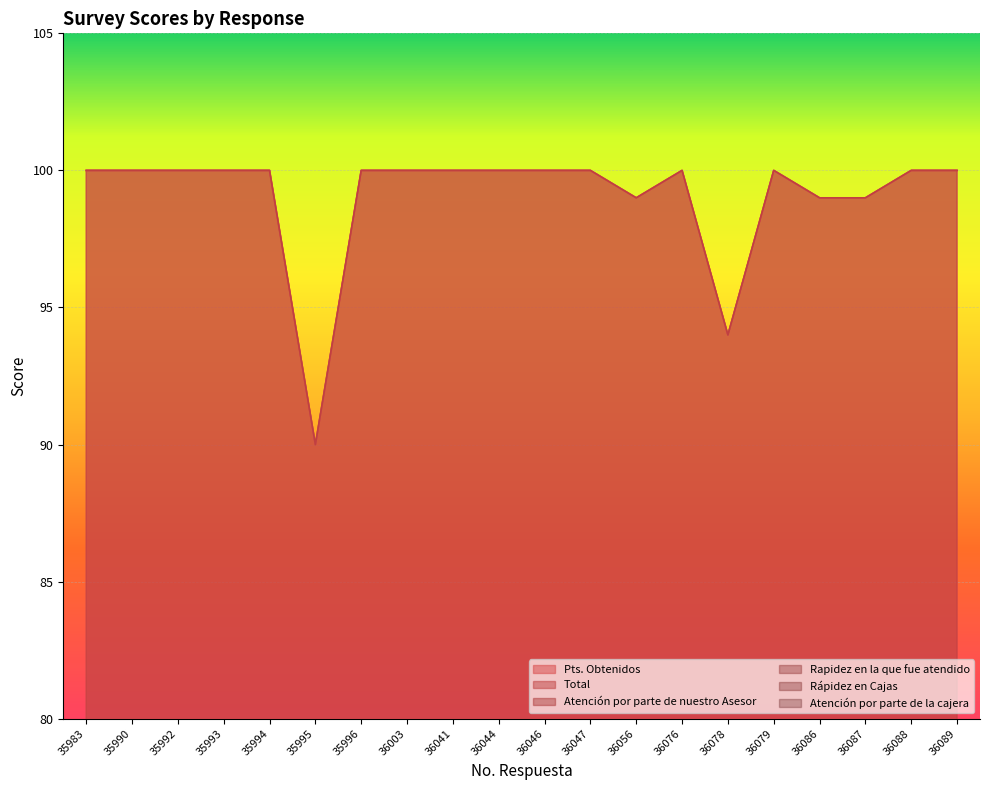

Which series changed the most between 35983 and 36078?

Pts. Obtenidos